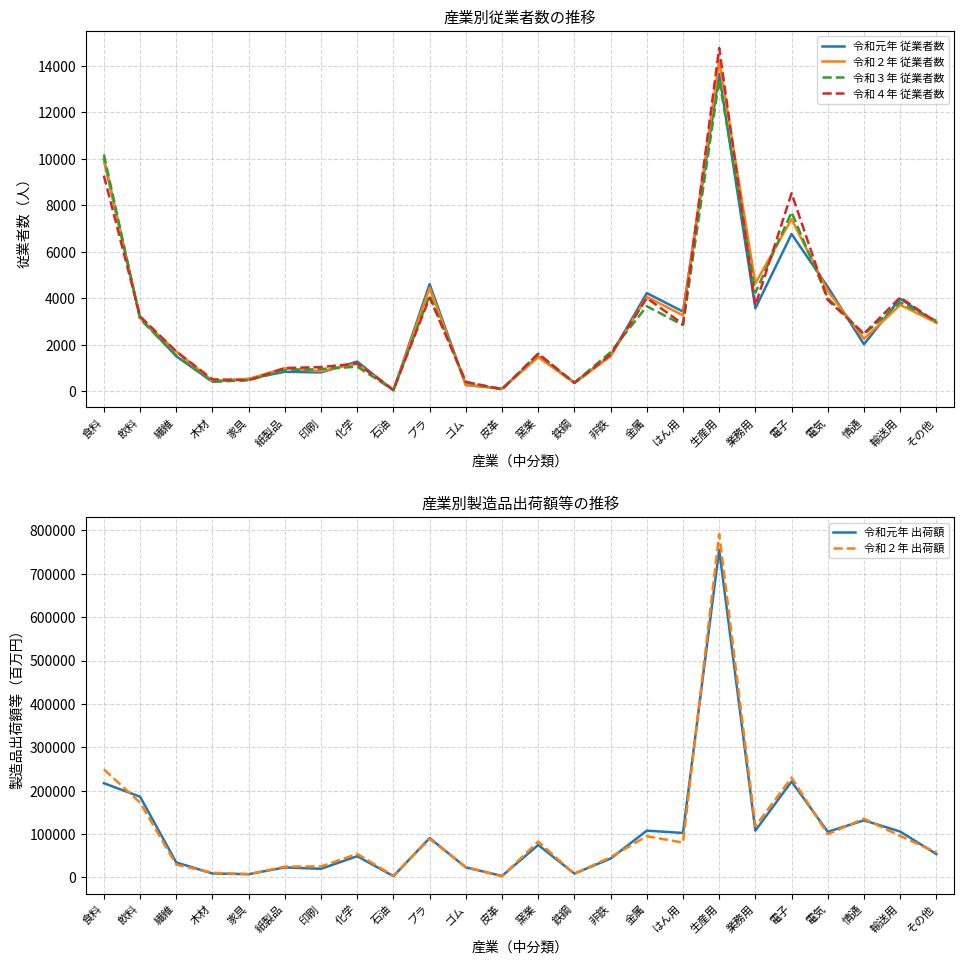

Which series changed the most between 金属 and 業務用?

令和２年 出荷額